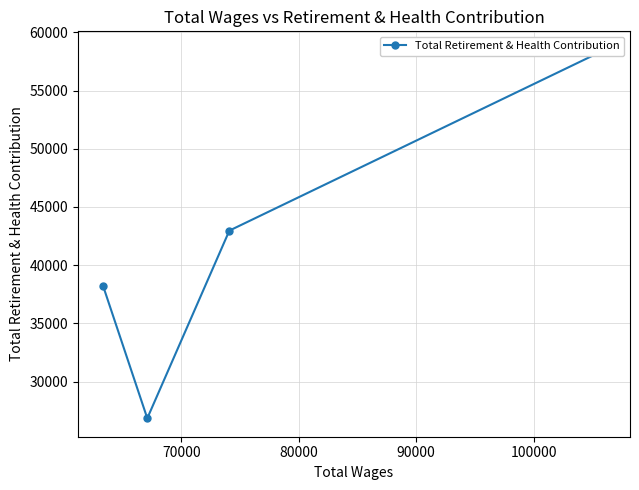

What is the difference between the values at 80000 and 70000?

16119